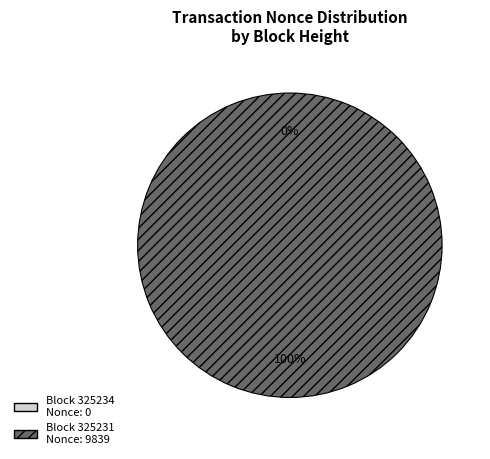

Which slice is the smallest?

325234